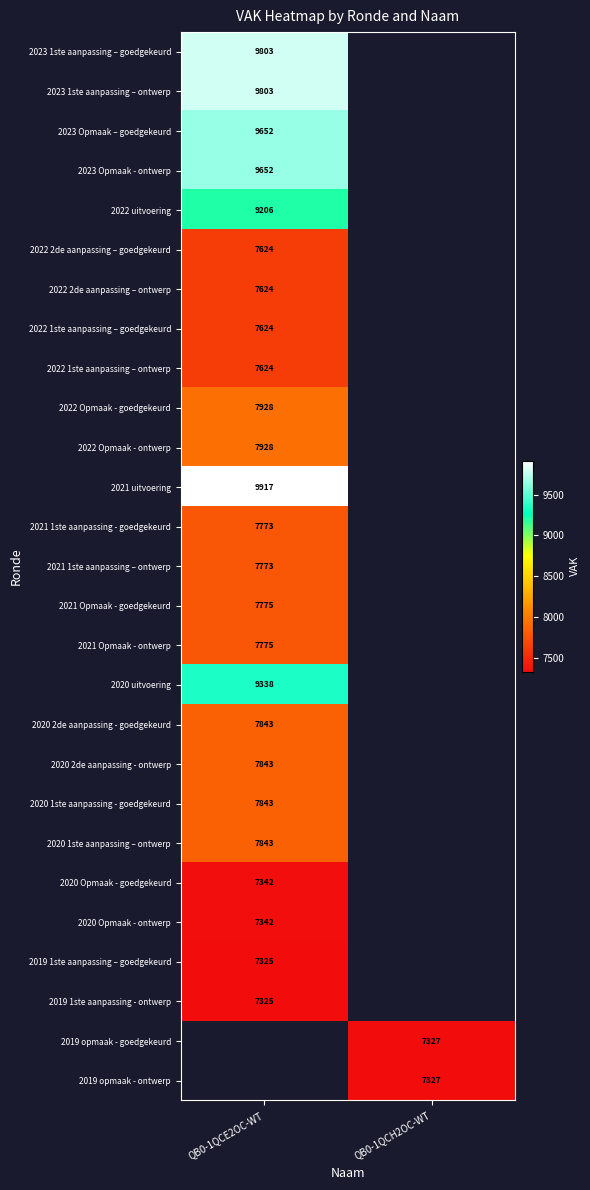

The value of 2020 Opmaak - goedgekeurd at QB0-1QCE2OC-WT is 11352. True or false?

False